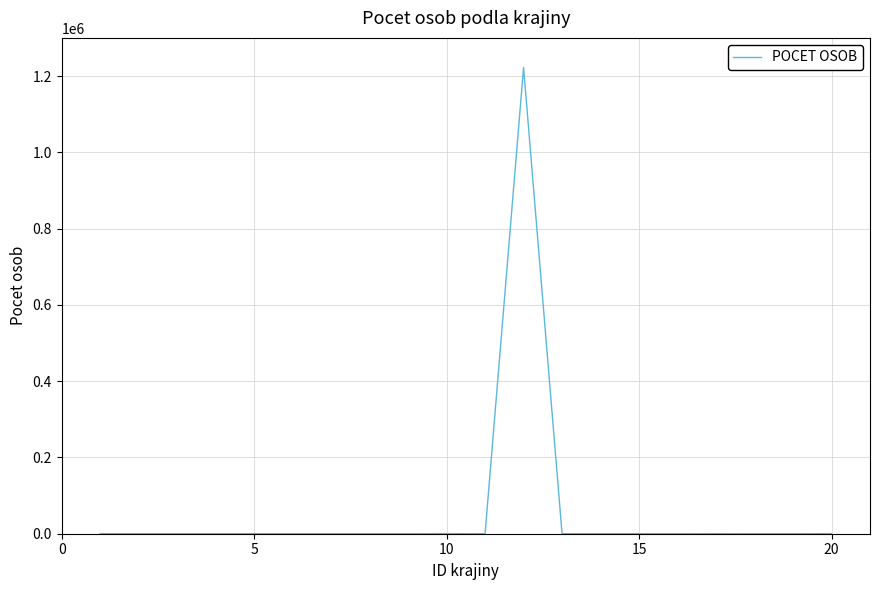

What is the difference between the maximum and minimum values?

1222402